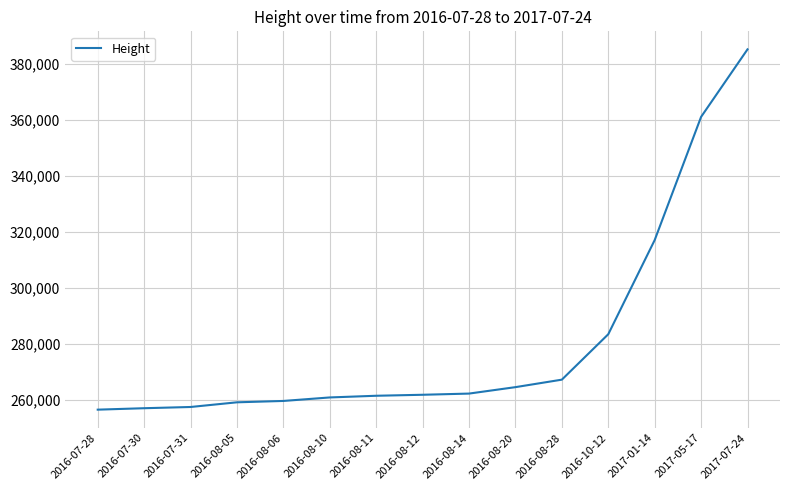

Which has a higher value, 2016-08-06 or 2017-07-24?

2017-07-24